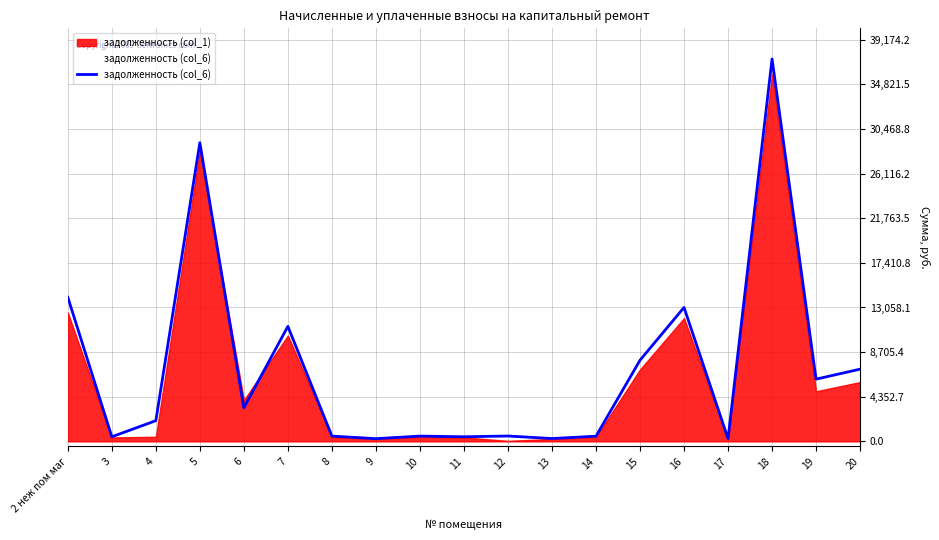

Reading left to right, transcribe all the data shown in this chart.

14059.0	445.5	2014.4	29135.7	3271.0	11217.8	510.1	261.6	510.1	445.6	519.7	274.5	501.5	7912.6	13061.9	261.5	37308.8	6067.4	7042.5